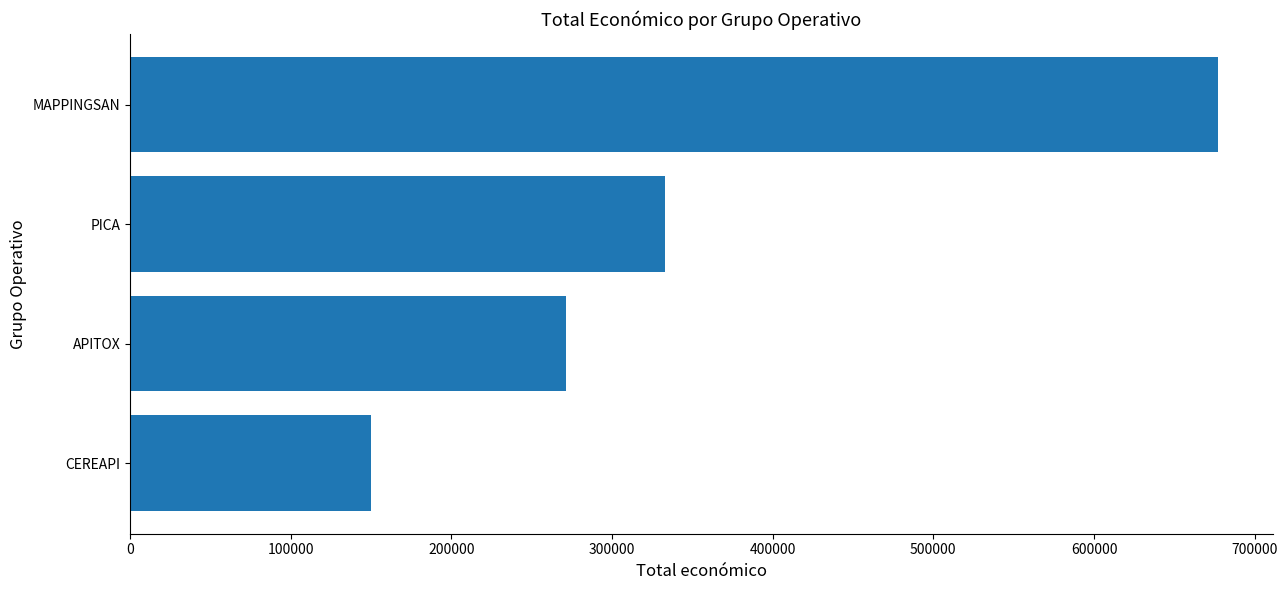

What is the maximum value shown in the chart?

677425